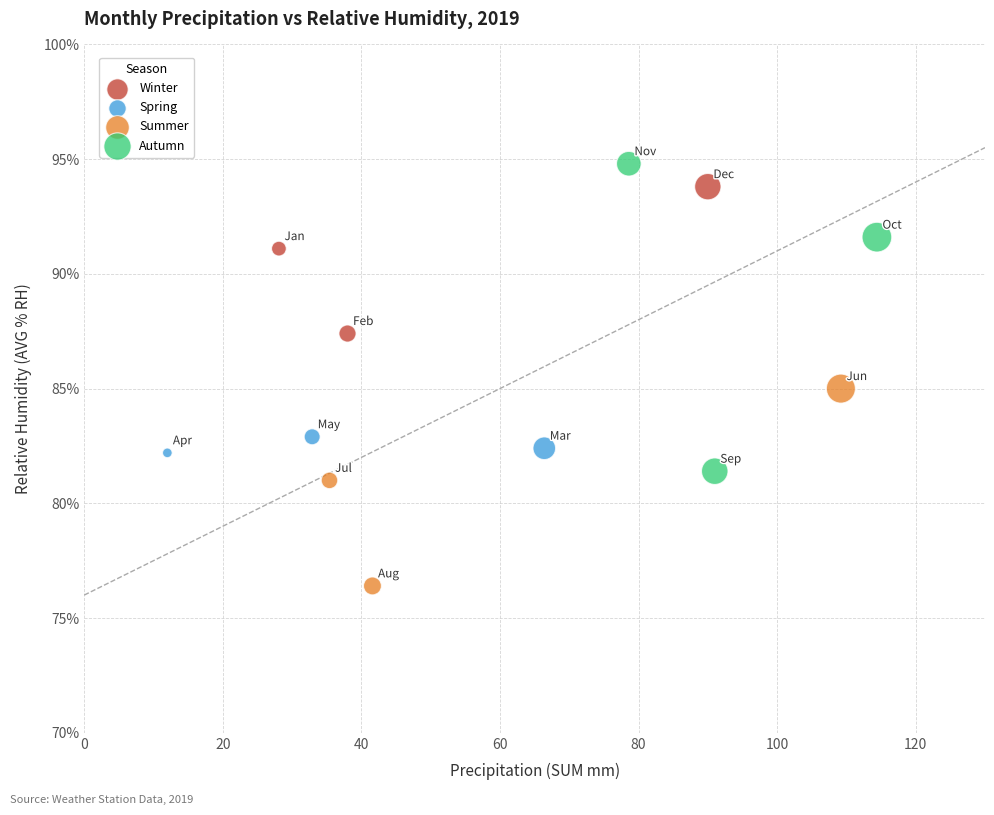

Which series has the widest spread of Y values?

Autumn